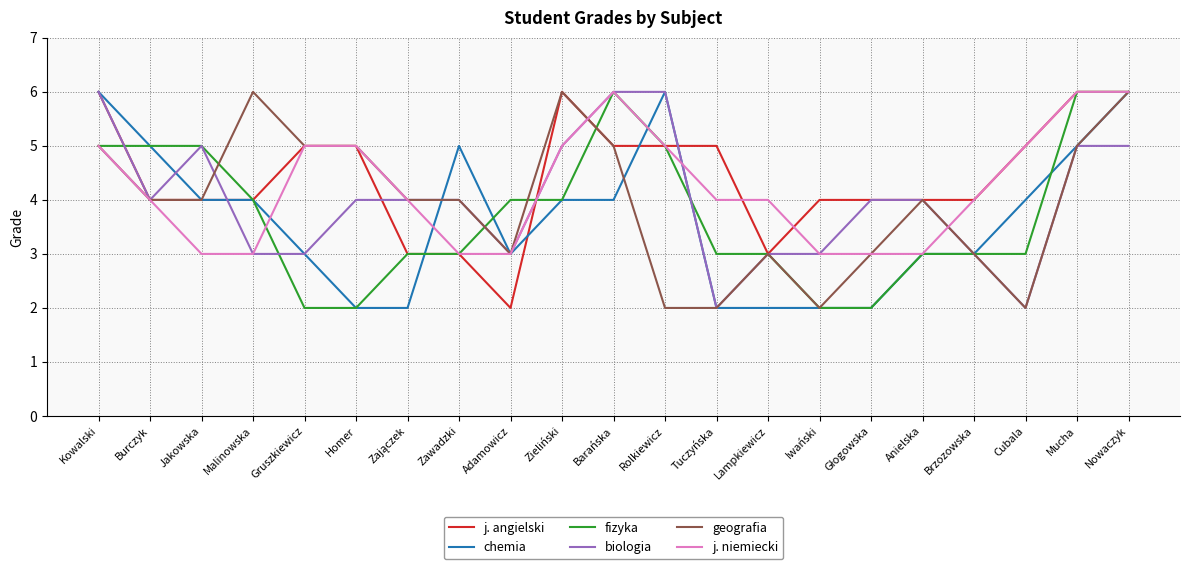

How many lines are shown in the chart?

6